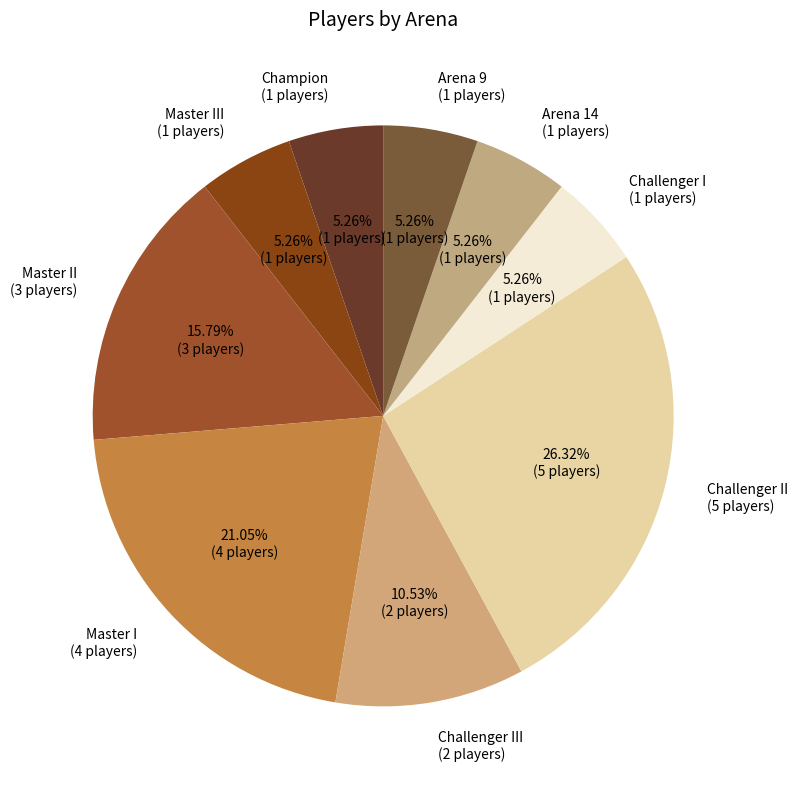

To the nearest percent, what is the average slice percentage?

11%